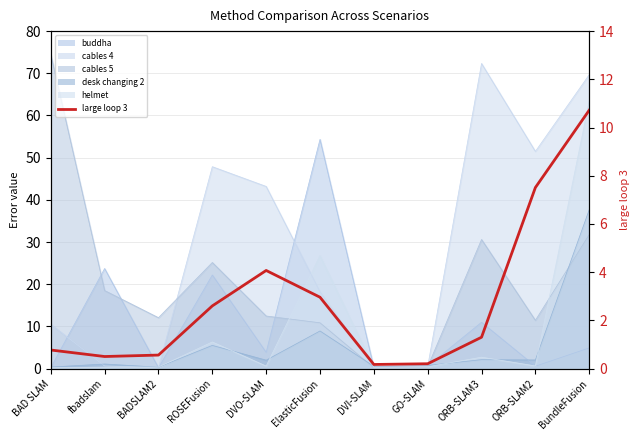

How many values are below 1?

5